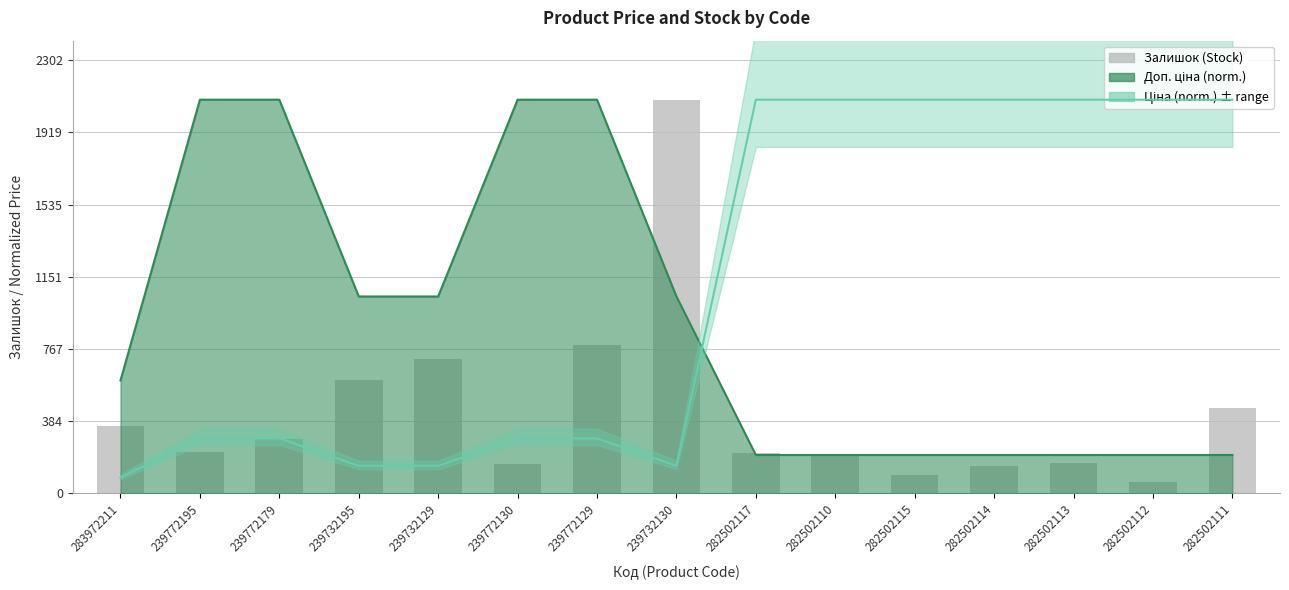

Reading left to right, what are all the values shown in this chart?

283972211=360	239772195=218	239772179=290	239732195=600	239732129=714	239772130=153	239772129=786	239732130=2093	282502117=215	282502110=200	282502115=95	282502114=143	282502113=159	282502112=61	282502111=451